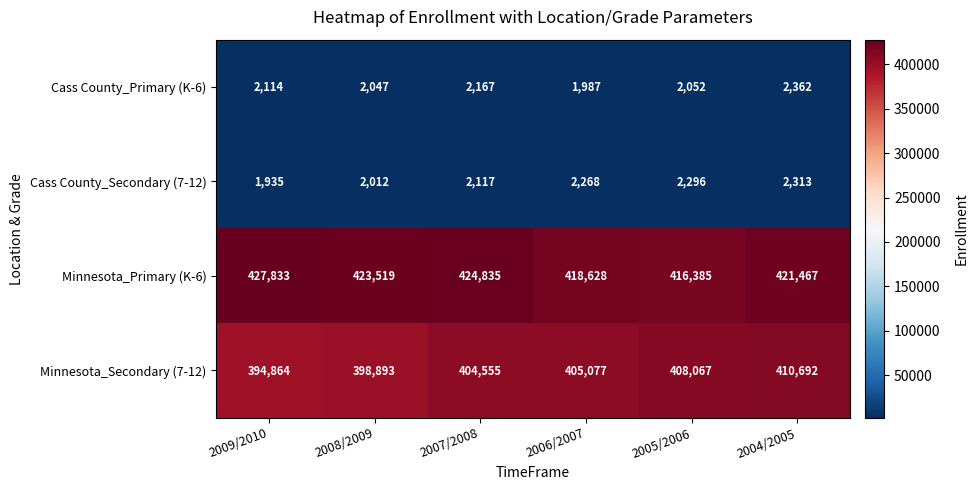

How many Minnesota_Primary (K-6) values are between 418628 and 424835?

4